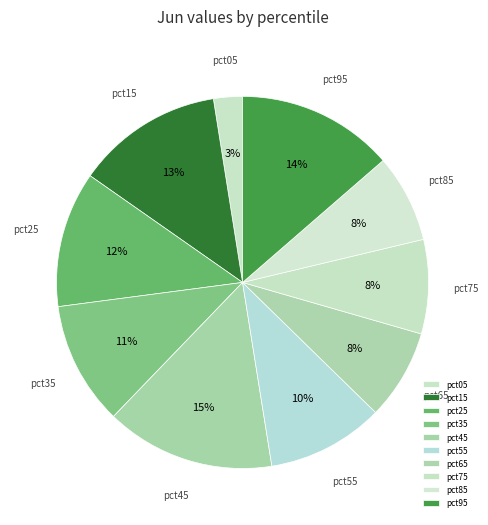

Which category has the smallest portion of the pie?

pct05